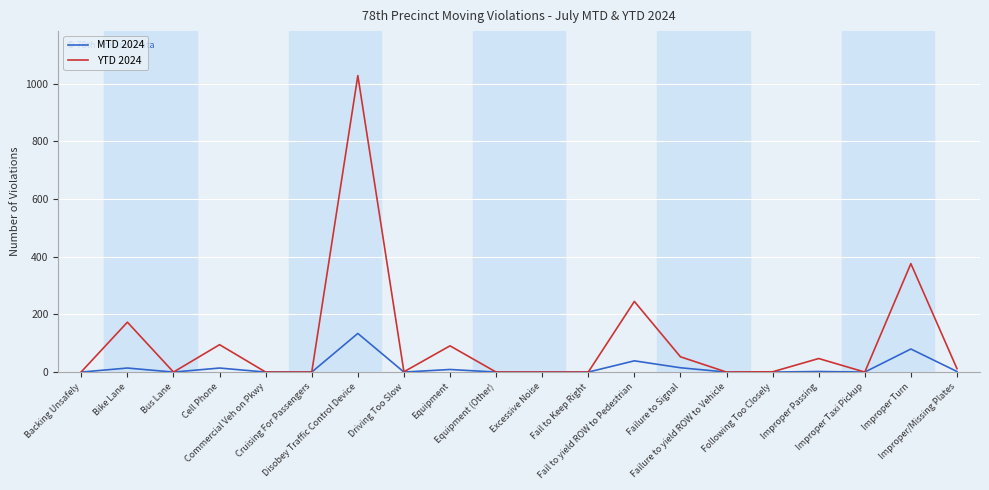

What is the greatest value displayed?

1028